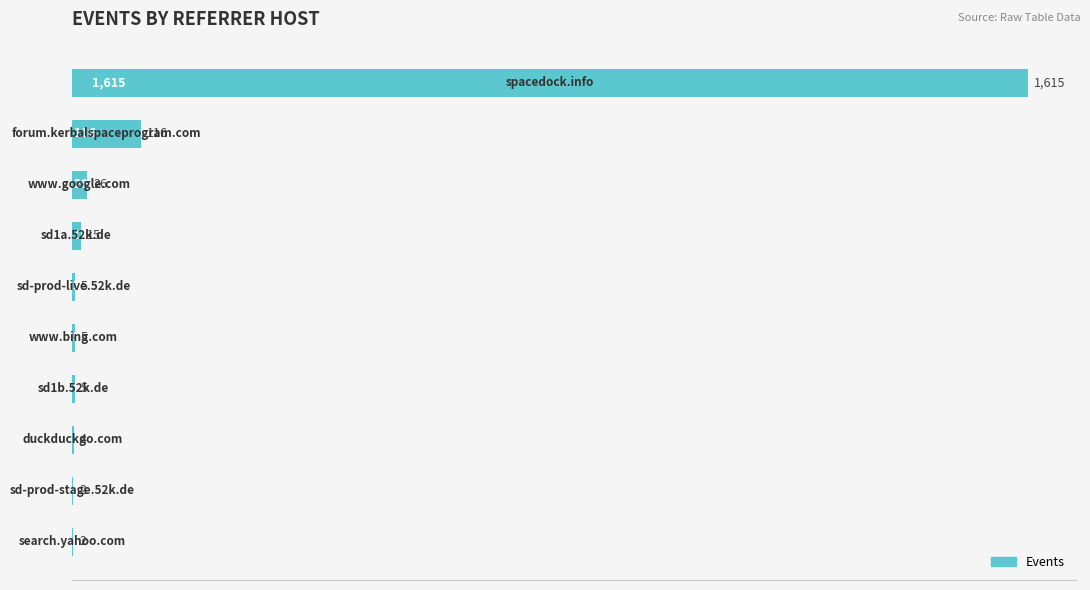

What is the sum of all values?

1795